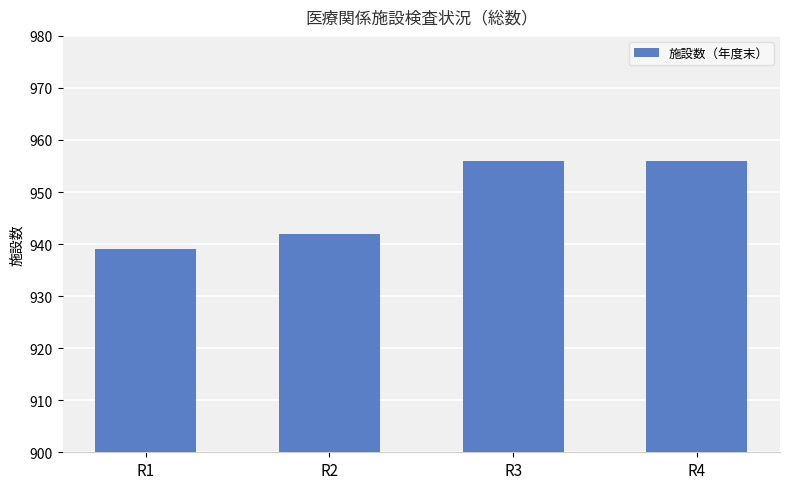

Reading left to right, what are all the values shown in this chart?

939	942	956	956